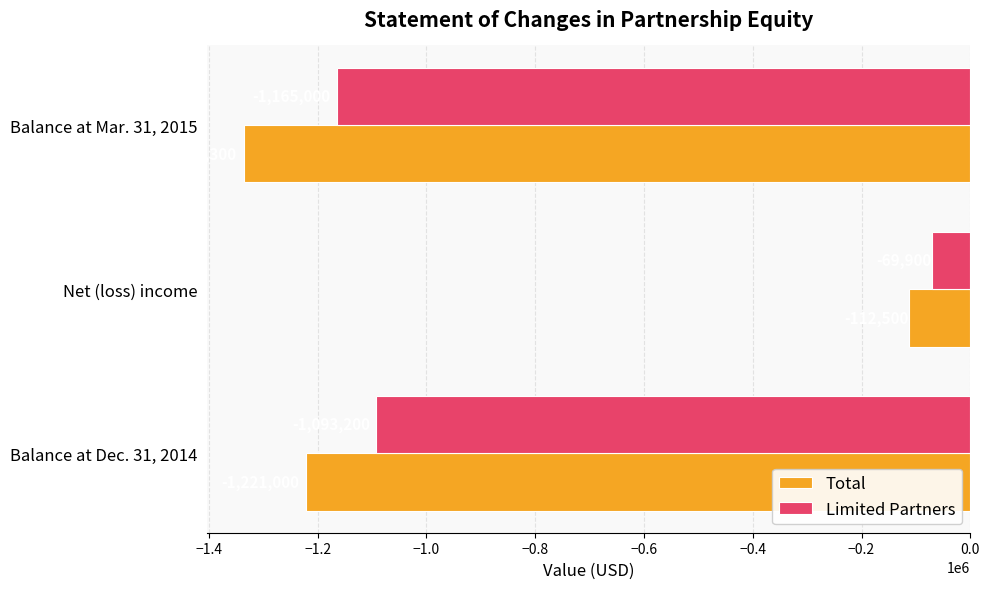

Which label corresponds to the smallest value in the chart?

Balance at Mar. 31, 2015